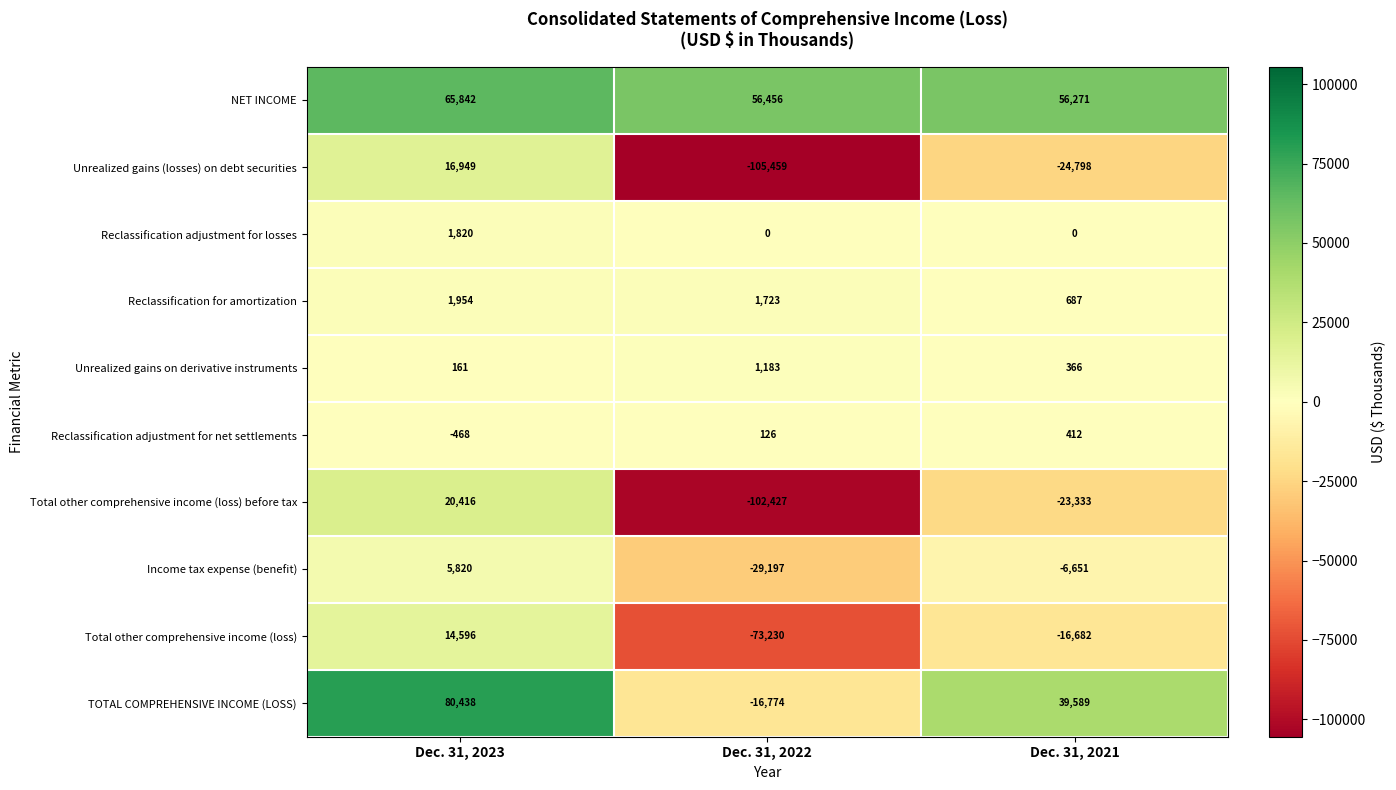

Is the value of Income tax expense (benefit) at Dec. 31, 2023 greater than the value of Unrealized gains (losses) on debt securities at Dec. 31, 2021?

Yes